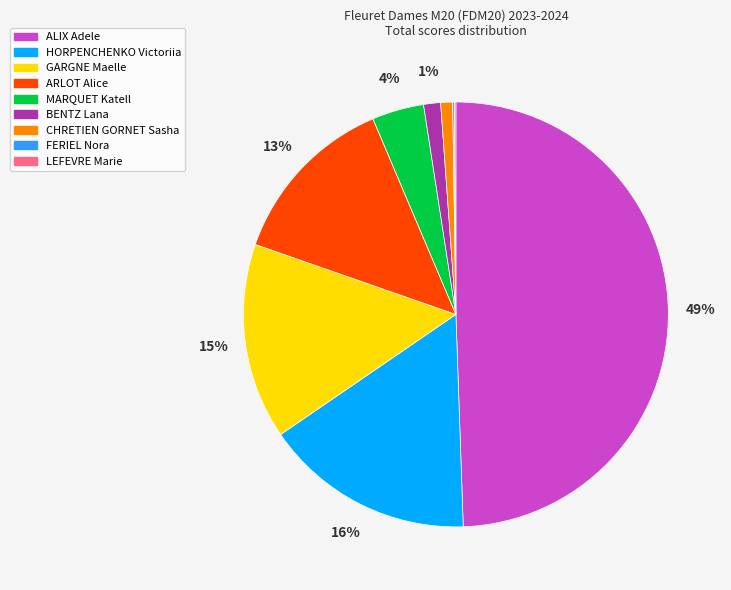

Is the sum of BENTZ Lana and MARQUET Katell greater than half?

No